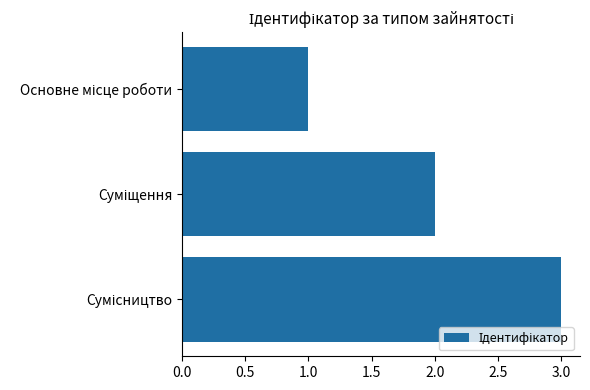

How many values are below 2?

1